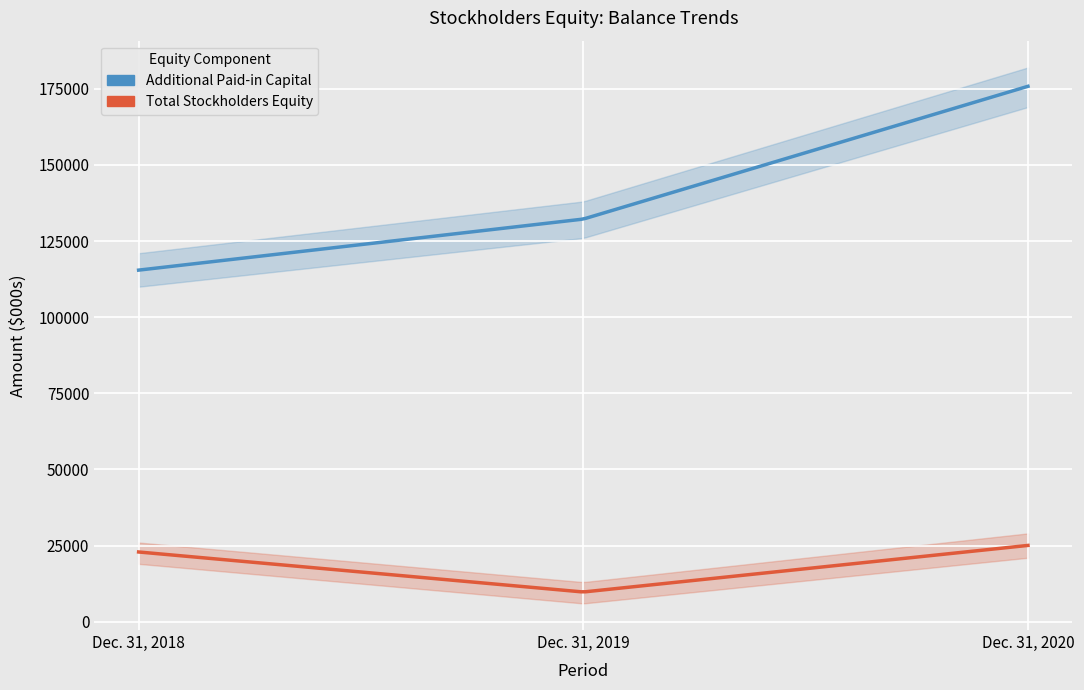

At how many categories does at least one series exceed 102022?

3